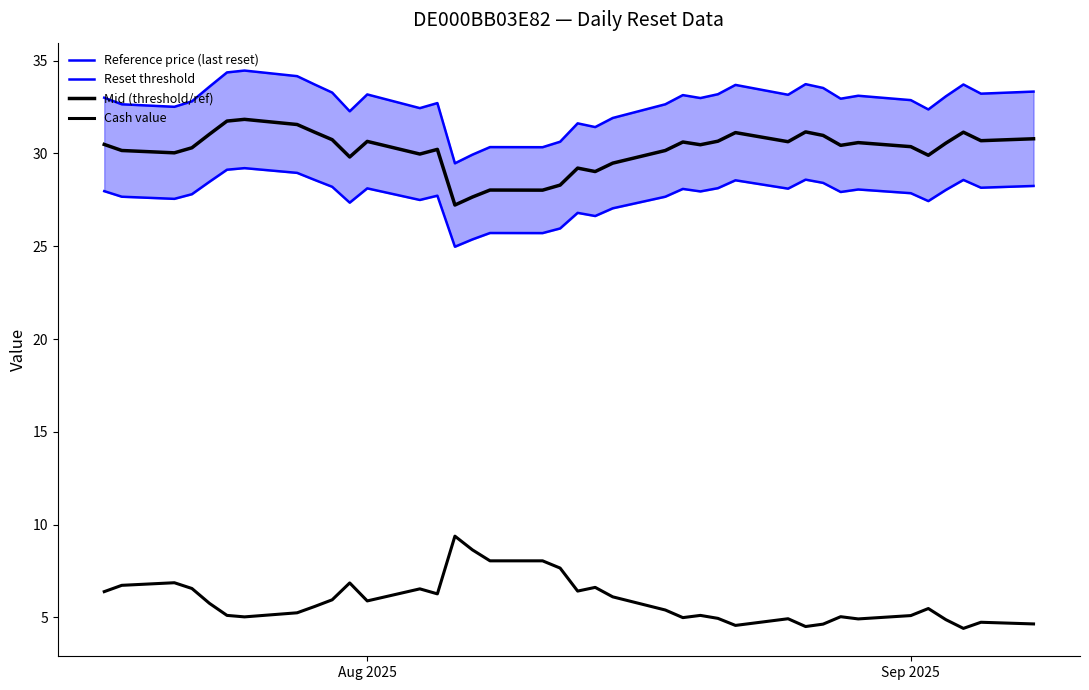

True or false: Reference price (last reset) and Cash value cross at least once.

False